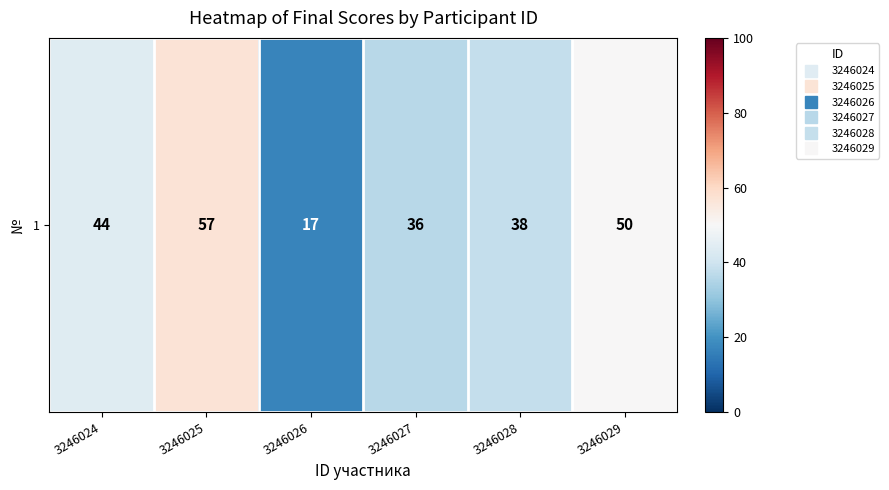

List the labels in order of value, smallest first.

3246026, 3246027, 3246028, 3246024, 3246029, 3246025